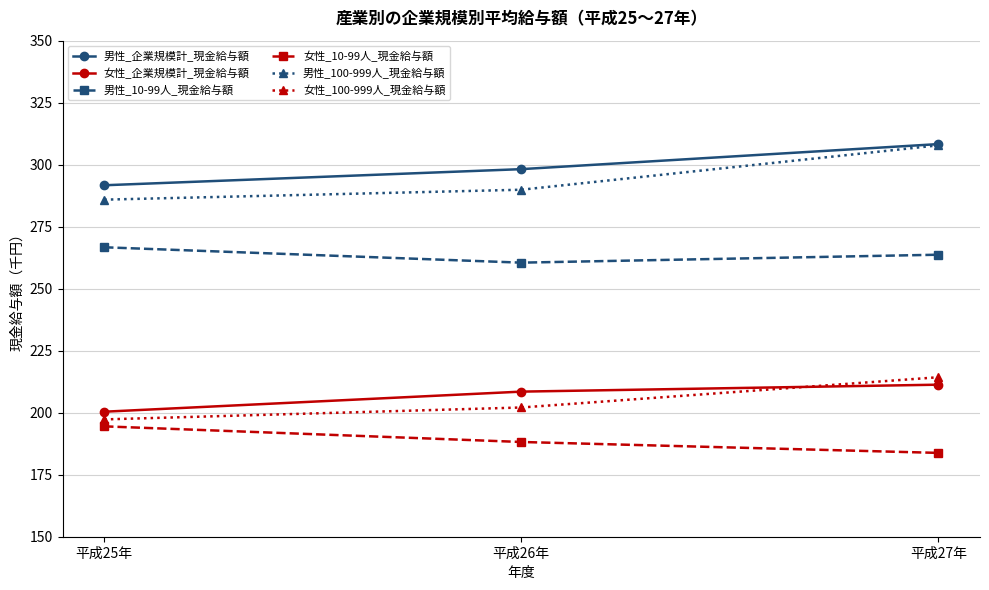

What is the label of the 3rd point from the left?

平成27年